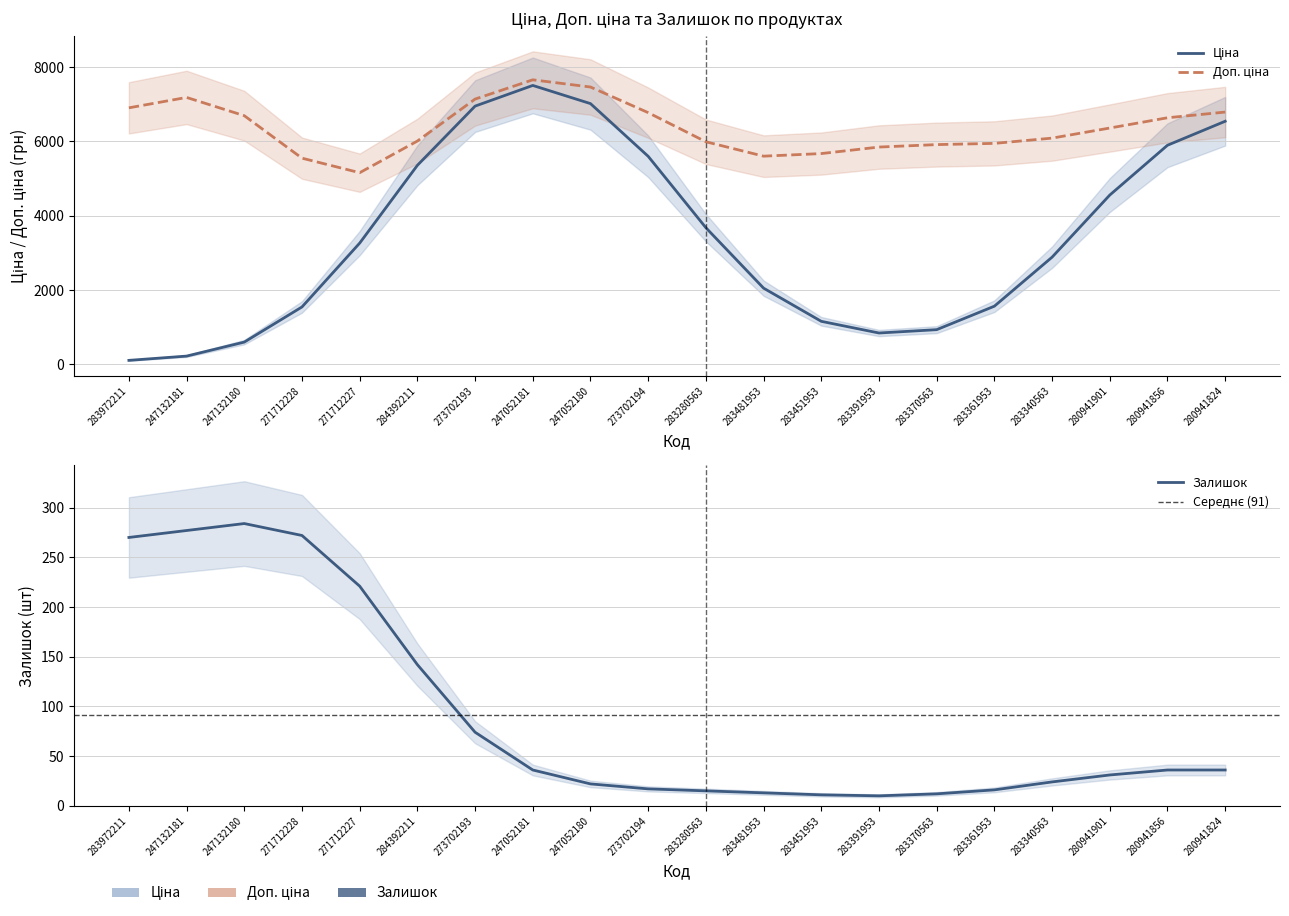

Does the chart display data point markers on the line(s)?

No